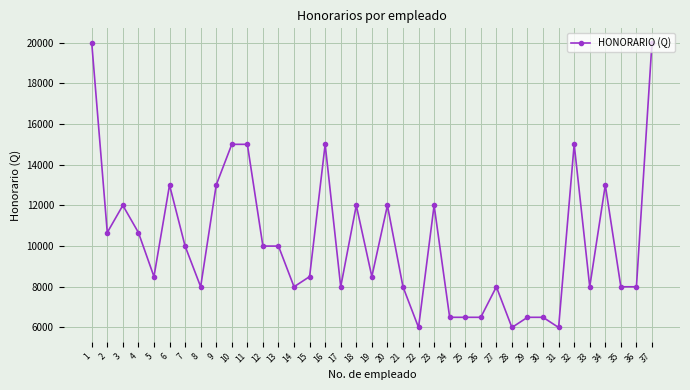

What is the difference between the second highest and minimum values?

14000.0